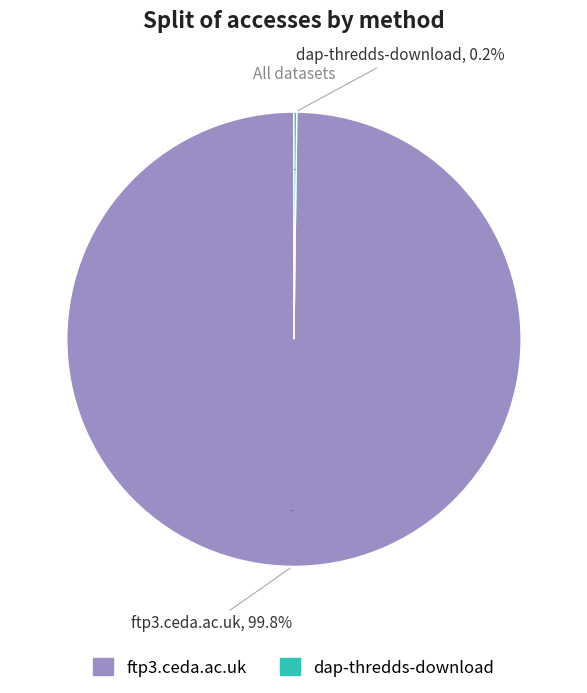

Between ftp3.ceda.ac.uk and dap-thredds-download, which is larger?

ftp3.ceda.ac.uk